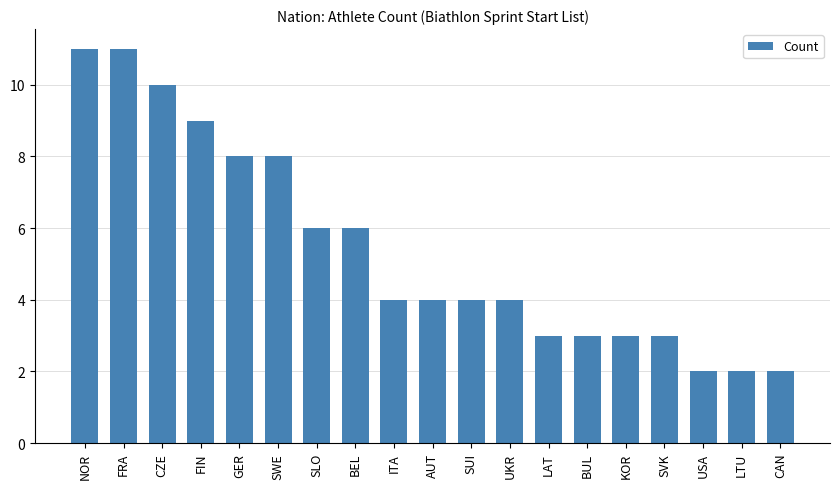

What is the difference between the maximum and minimum values?

9